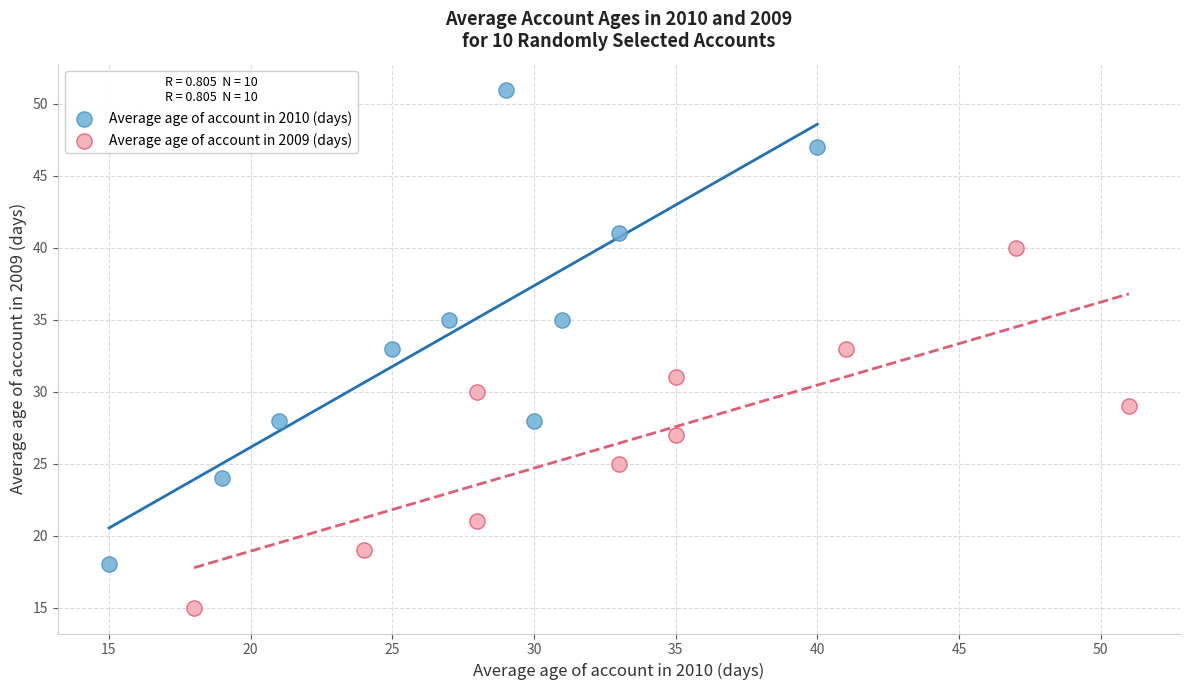

Which series reaches the minimum Y coordinate?

Average age of account in 2009 (days)